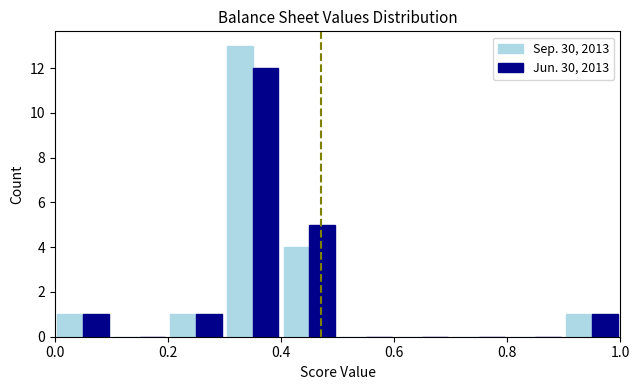

What is the height of the Sep. 30, 2013 bar covering 0.9 to 1.0 on the x-axis? The values are not printed on the chart, so give them approximately, as read against the axis.

1